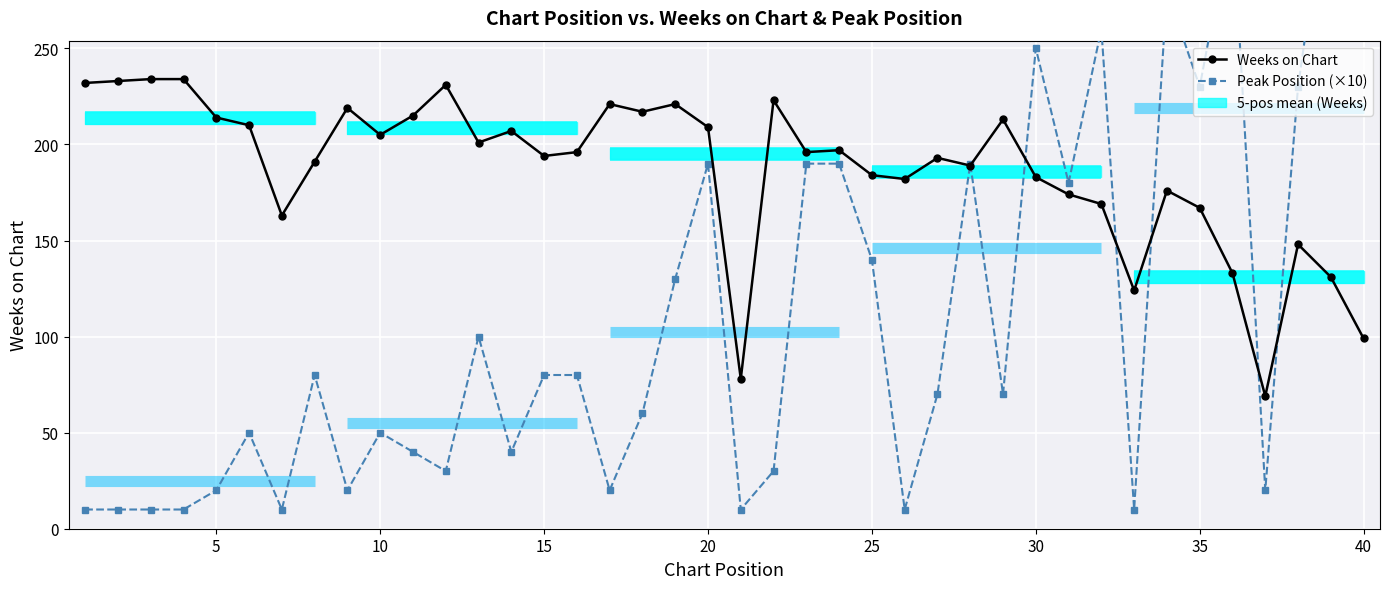

Which series ends up on top after the final intersection of Weeks on Chart and Peak Position (×10)?

Peak Position (×10)